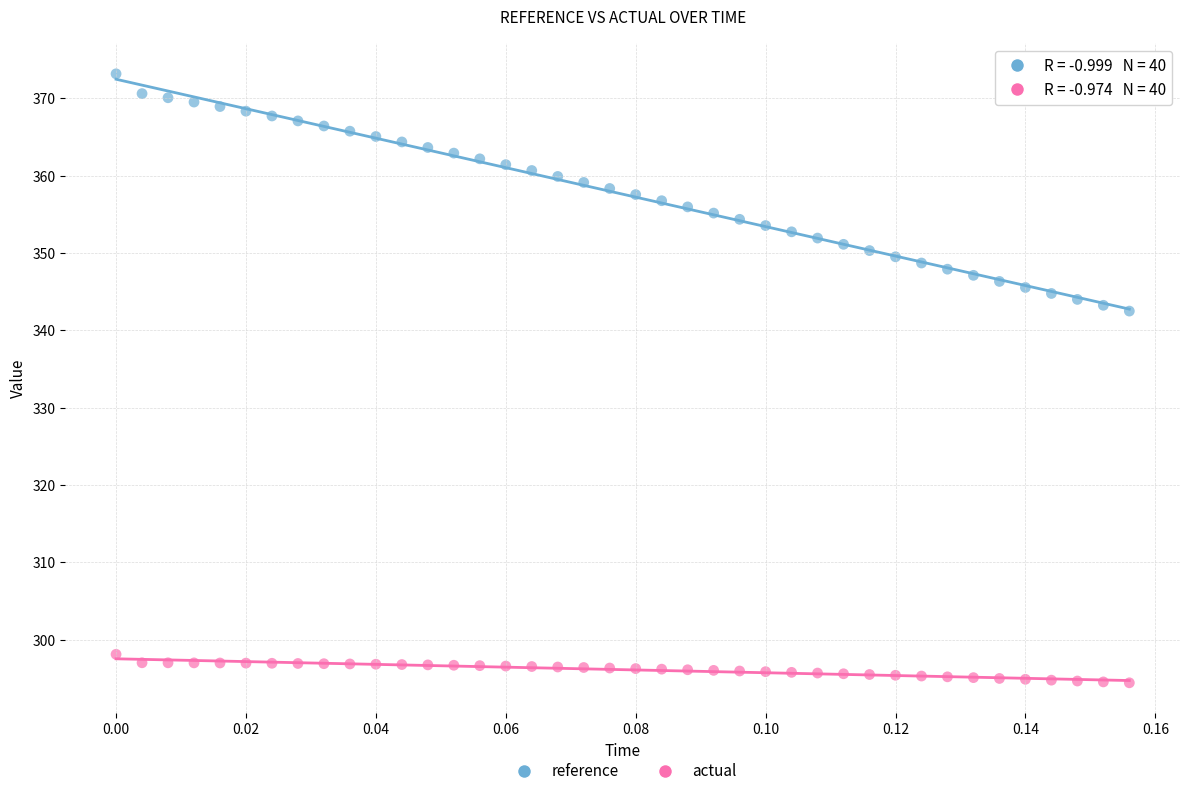

Which series has the largest Y range (max minus min)?

reference